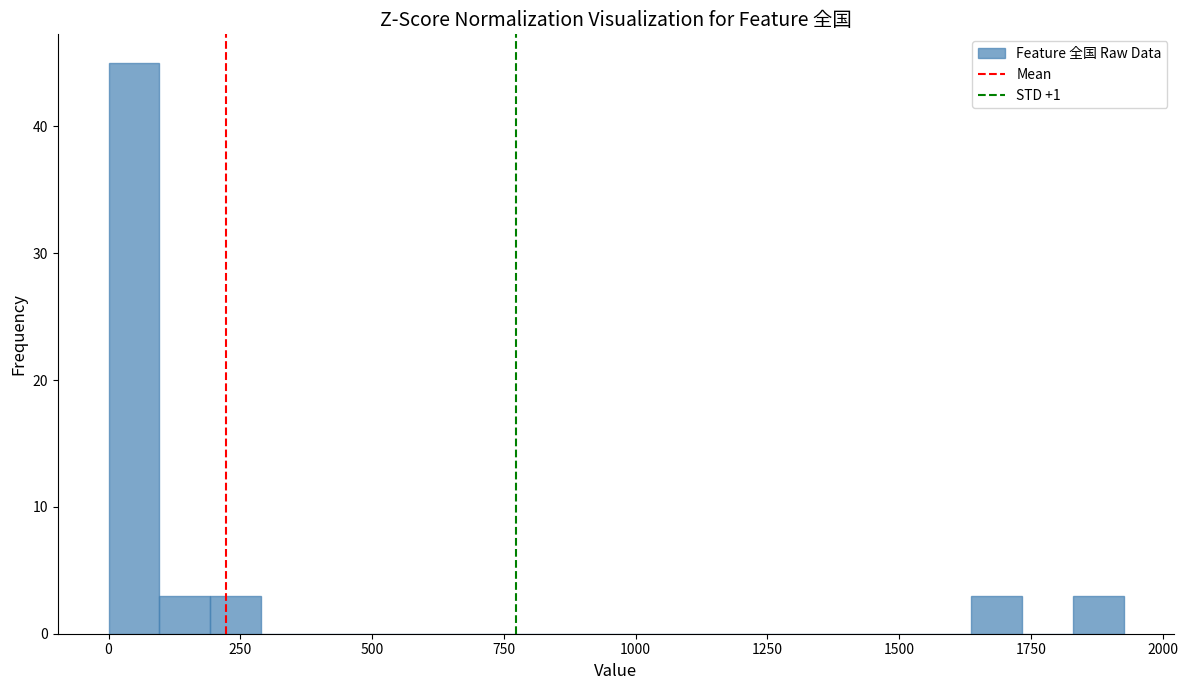

Read against the x-axis, roughly where is the centre of the tallest bar?

50